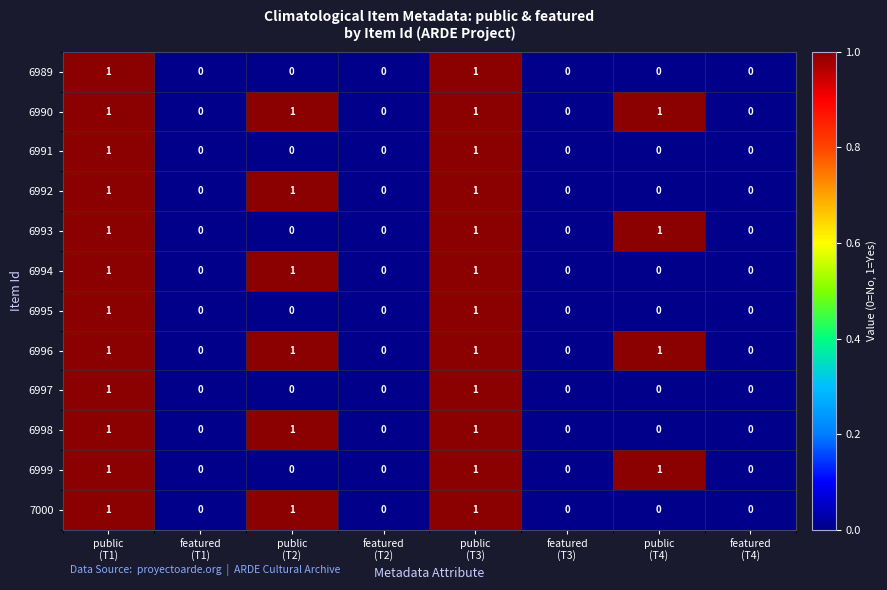

What is the sum of all 6992 values?

3